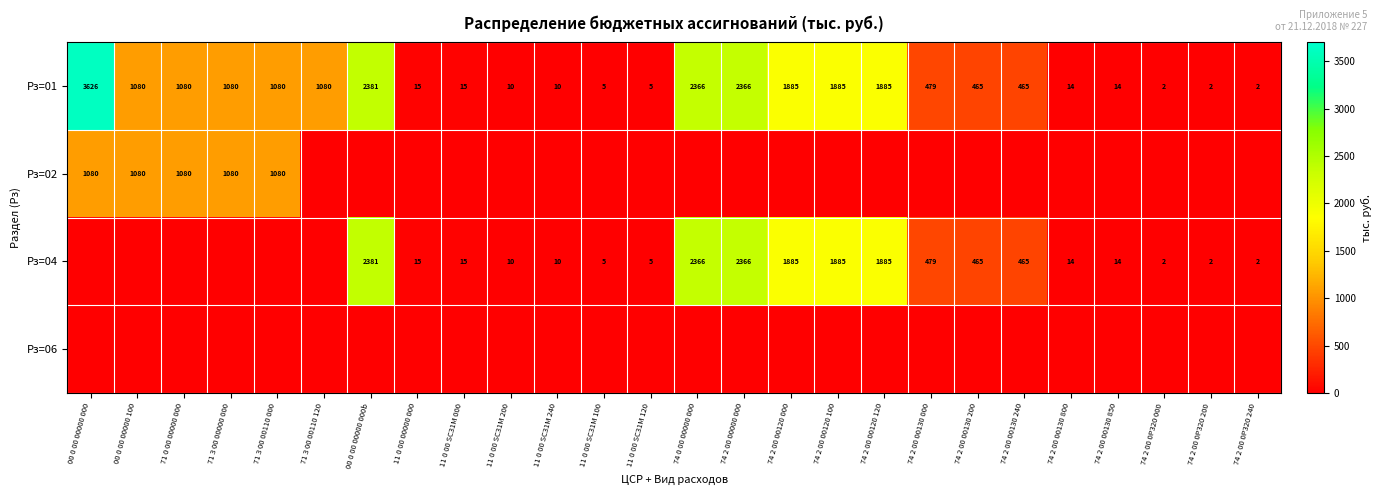

What is the difference between the Рз=01 values at 11 0 00 SC31M 240 and 74 2 00 00120 120?

1875